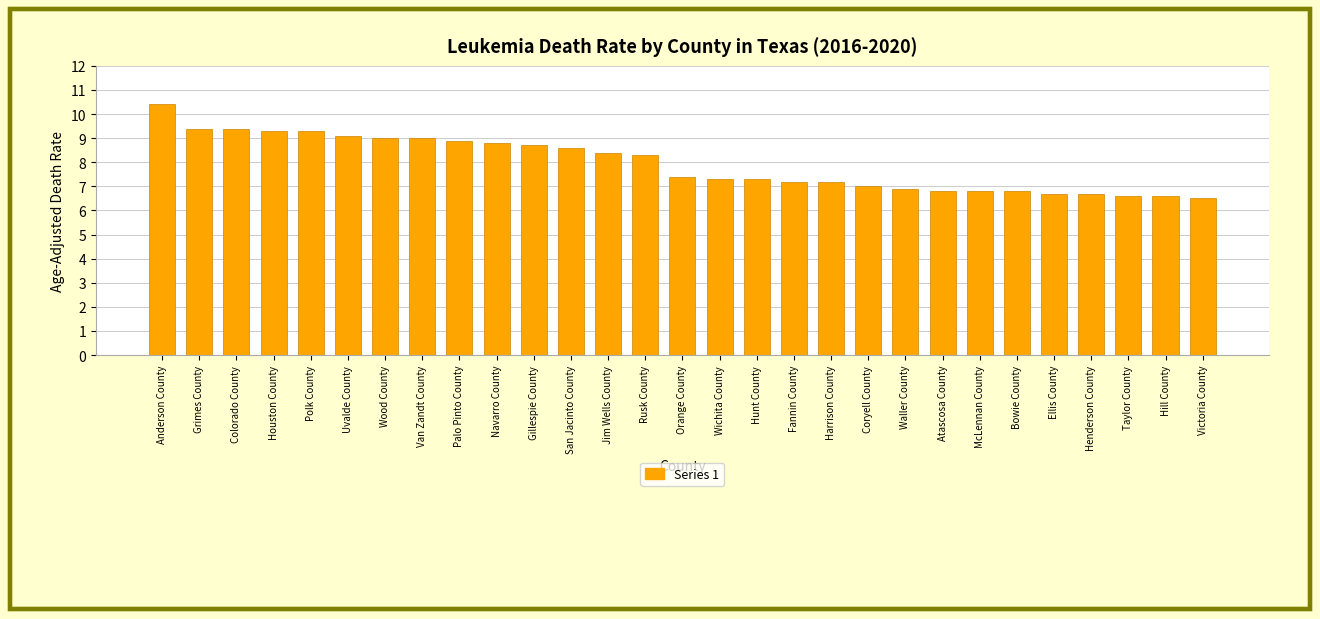

The value at Wichita County is 2.0. True or false?

False